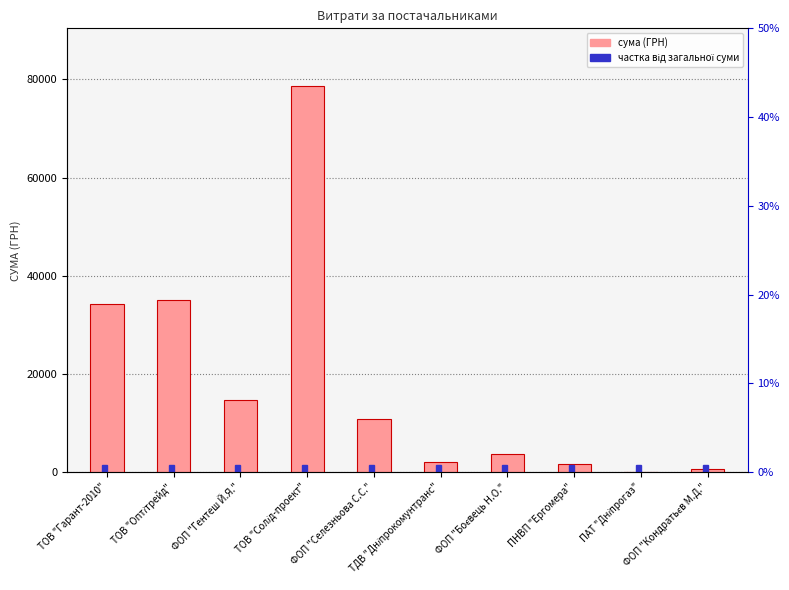

Reading right to left, transcribe all the data shown in this chart.

717.0	85.0	1596.0	3730.0	2056.2	10800.0	78600.0	14753.0	35033.0	34296.0